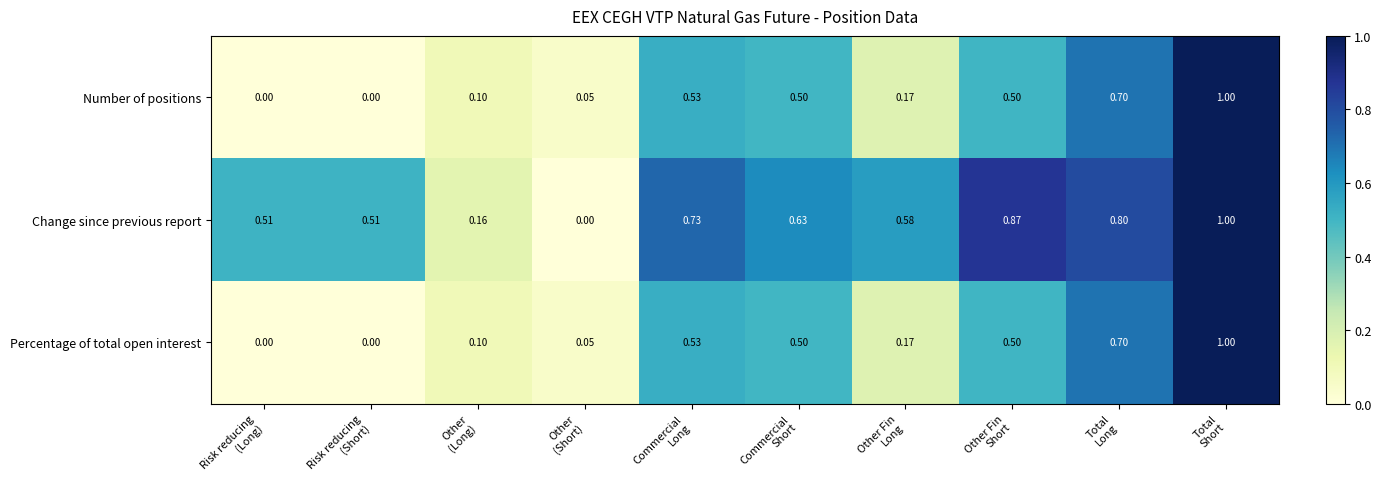

Which series has the largest total across all categories?

Change since previous report